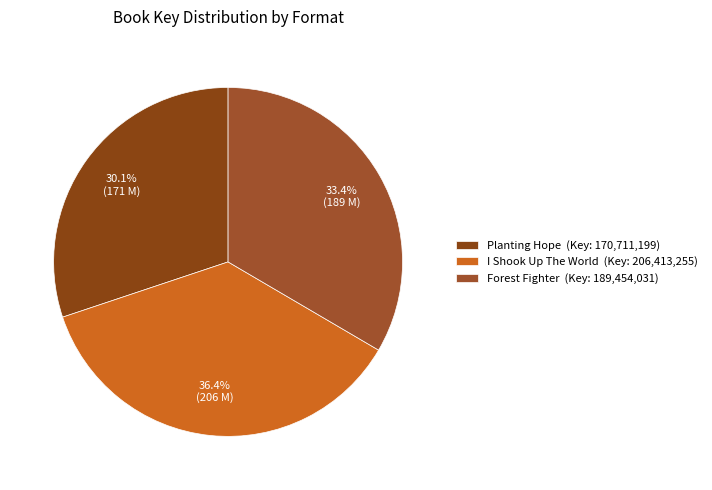

To the nearest percent, what is the difference between the largest and smallest slice percentages?

6%